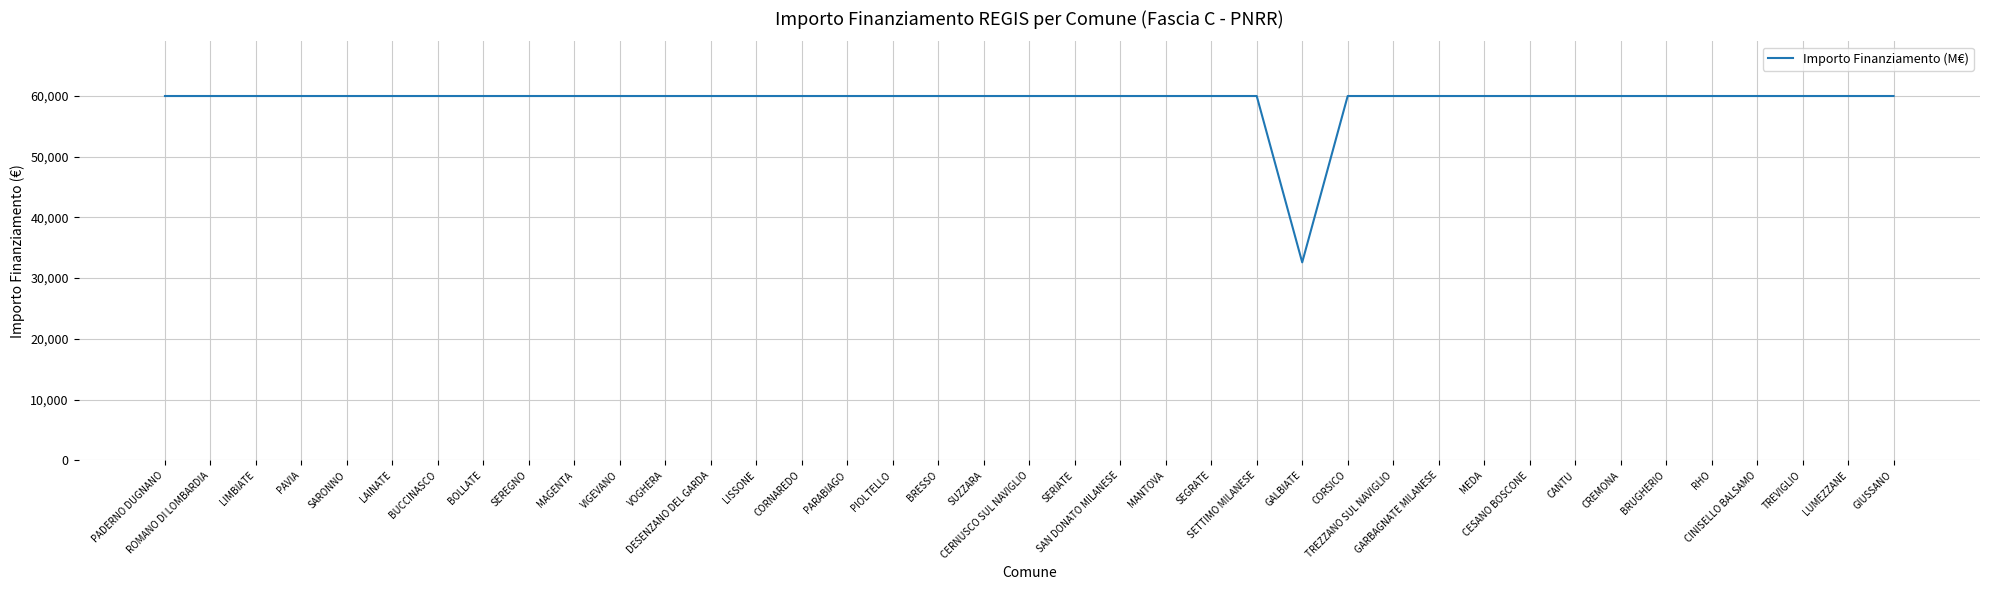

Reading right to left, transcribe all the data shown in this chart.

59966	59966	59966	59966	59966	59966	59966	59966	59966	59966	59966	59966	59966	32589	59966	59966	59966	59966	59966	59966	59966	59966	59966	59966	59966	59966	59966	59966	59966	59966	59966	59966	59966	59966	59966	59966	59966	59966	59966